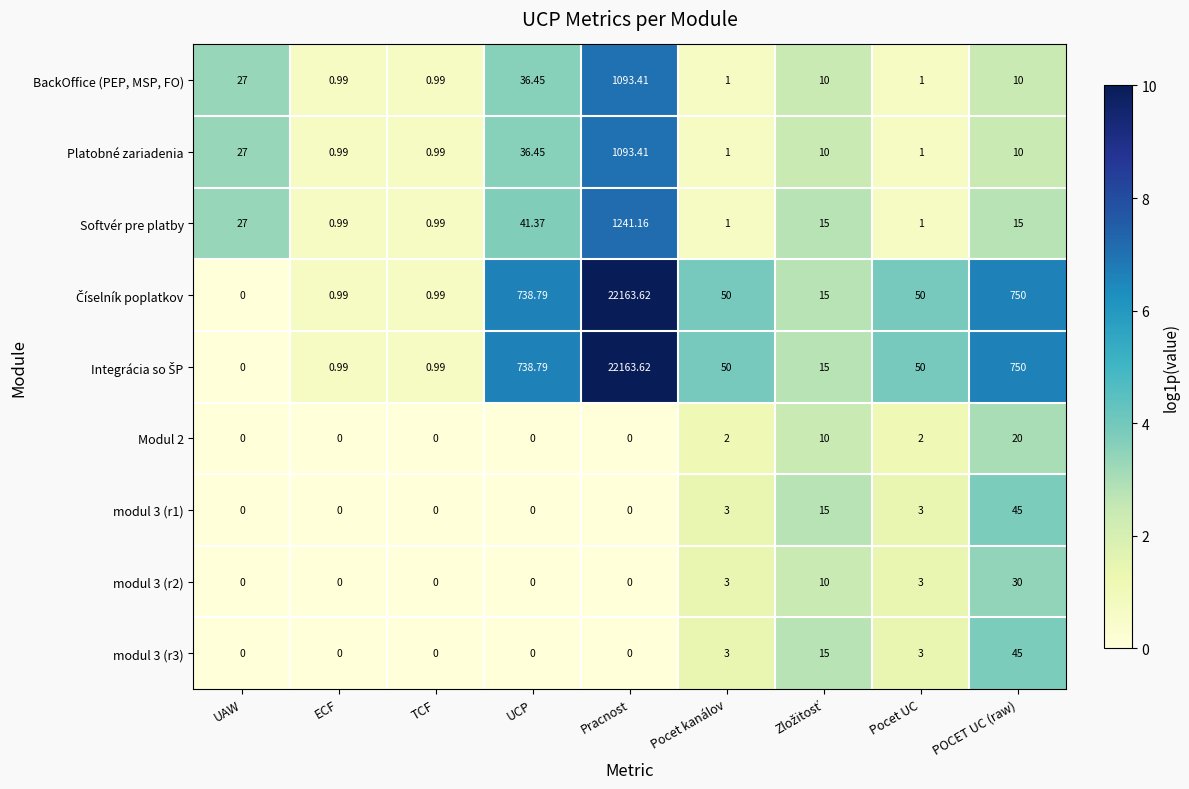

At which category is the sum across all series the highest?

Pracnost